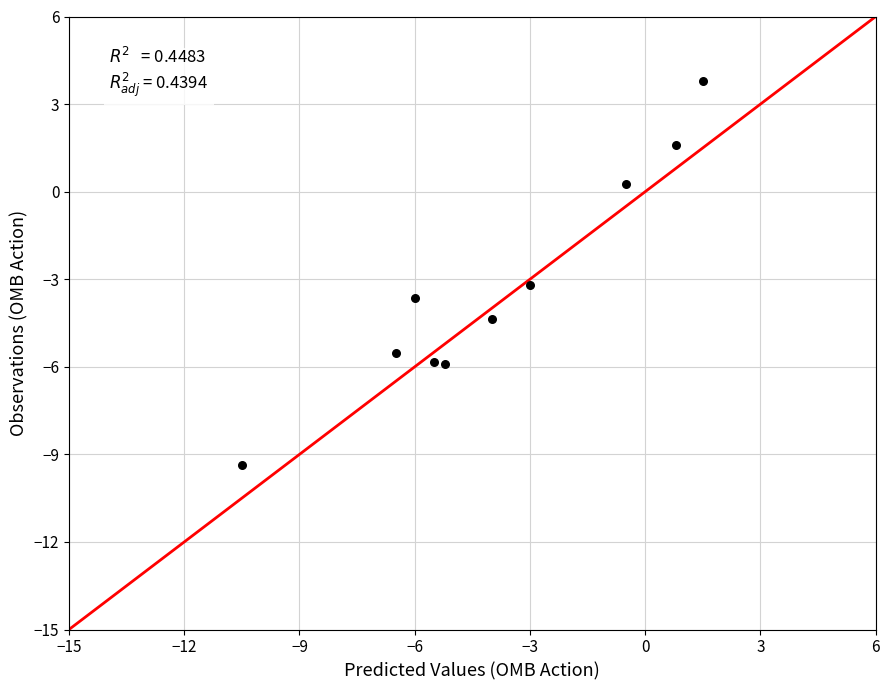

What is the range of Y values (max minus min)?

13.1